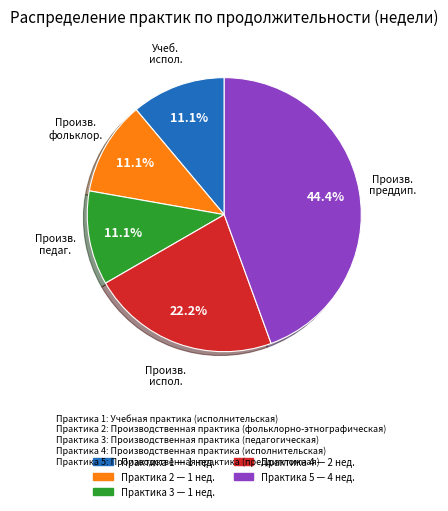

Is there a majority slice in this chart?

No